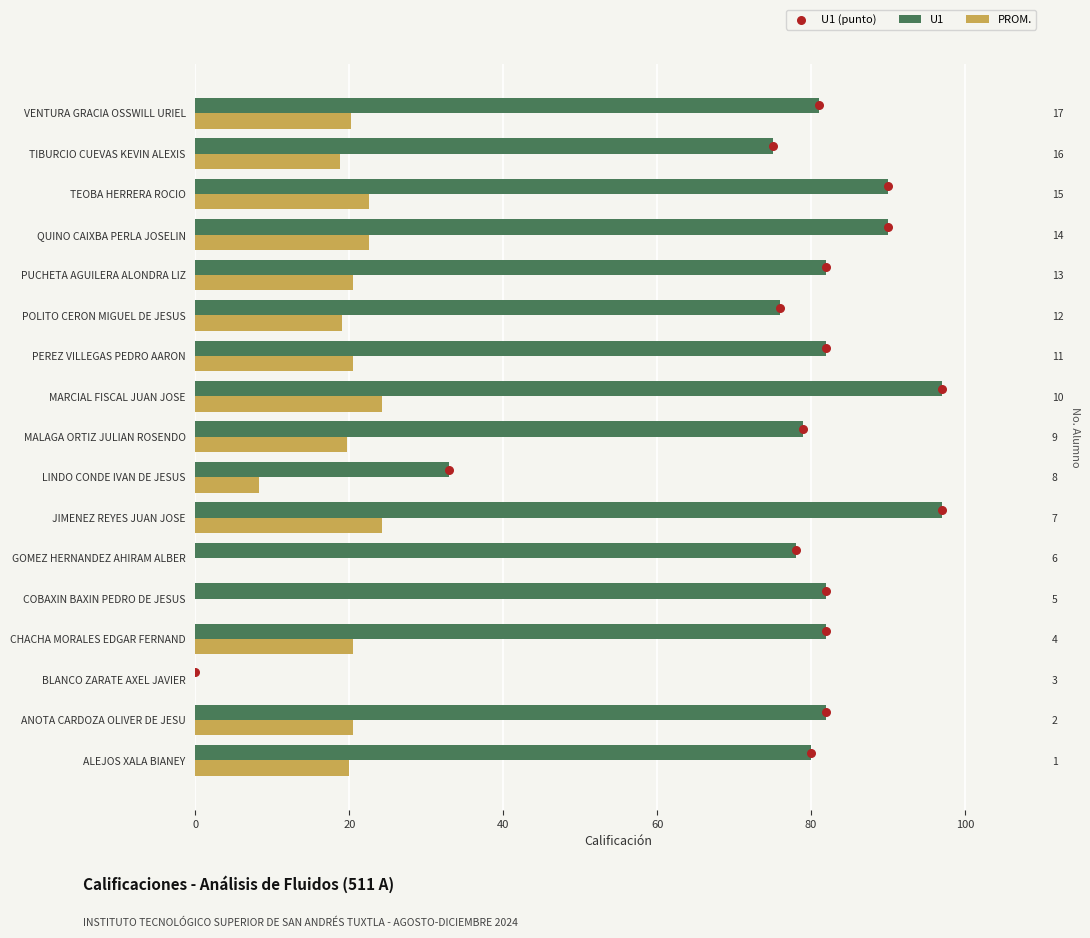

What is the total value across all series at 60?

105.7